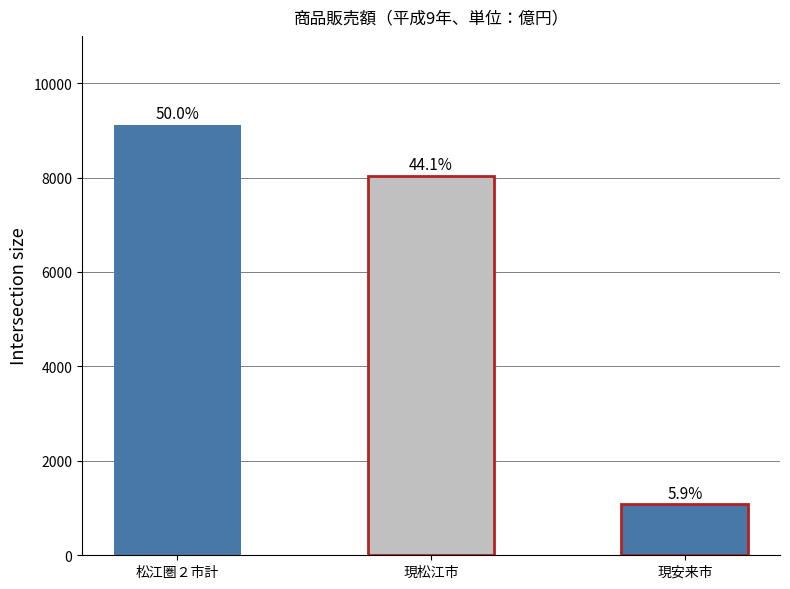

Are the bars horizontal?

No